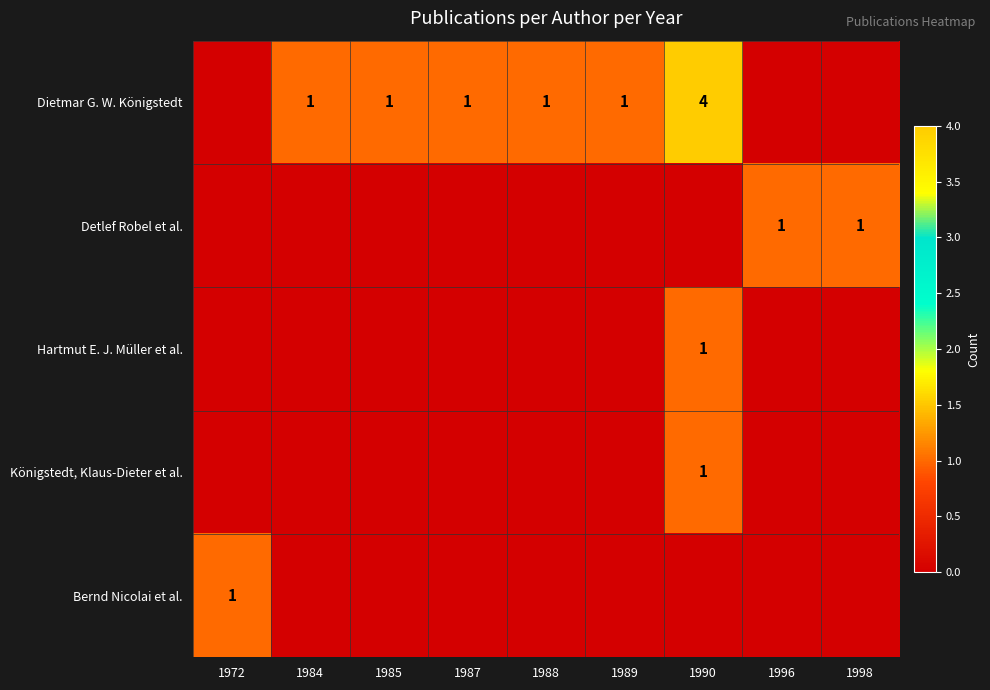

True or false: Detlef Robel et al. has a value of 0 at 1998.

False